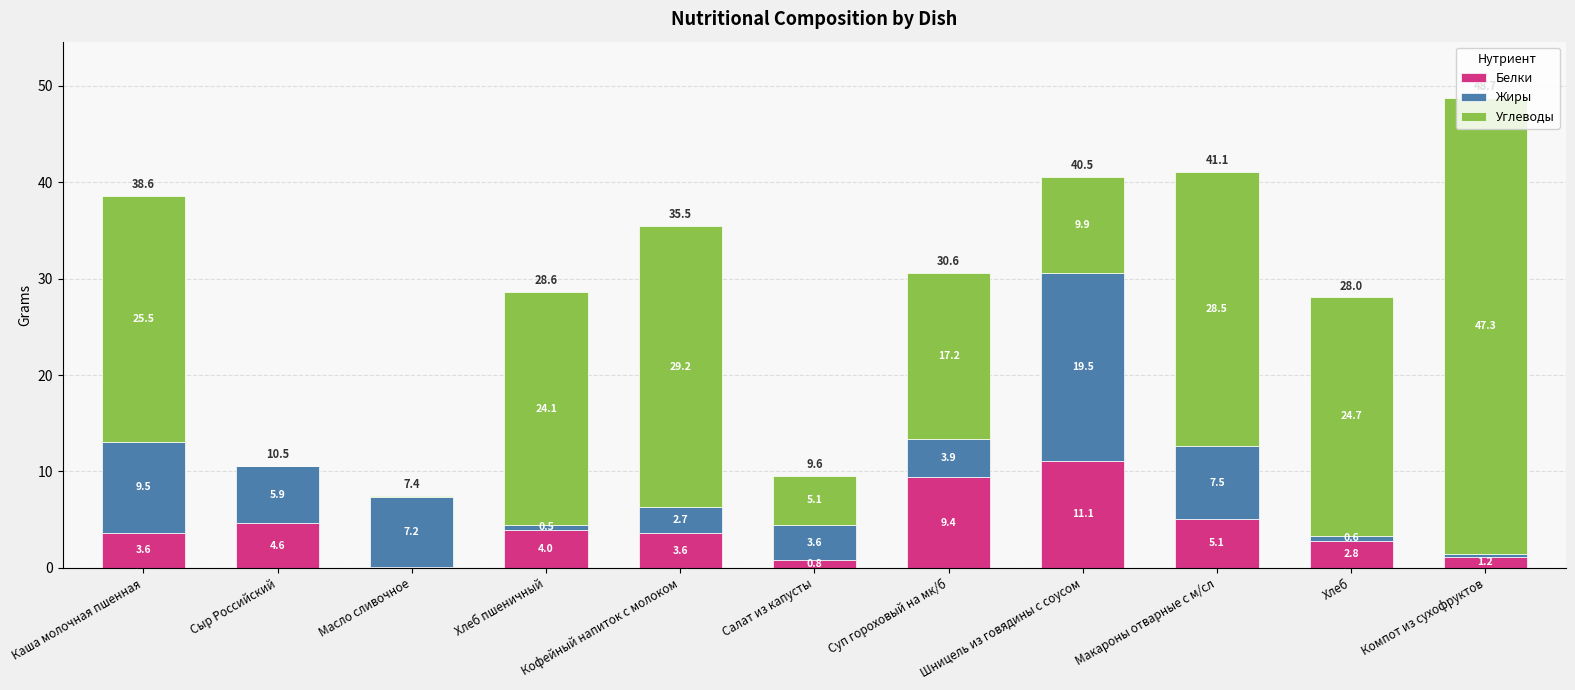

True or false: Белки has a value of 4.0 at Хлеб пшеничный.

True